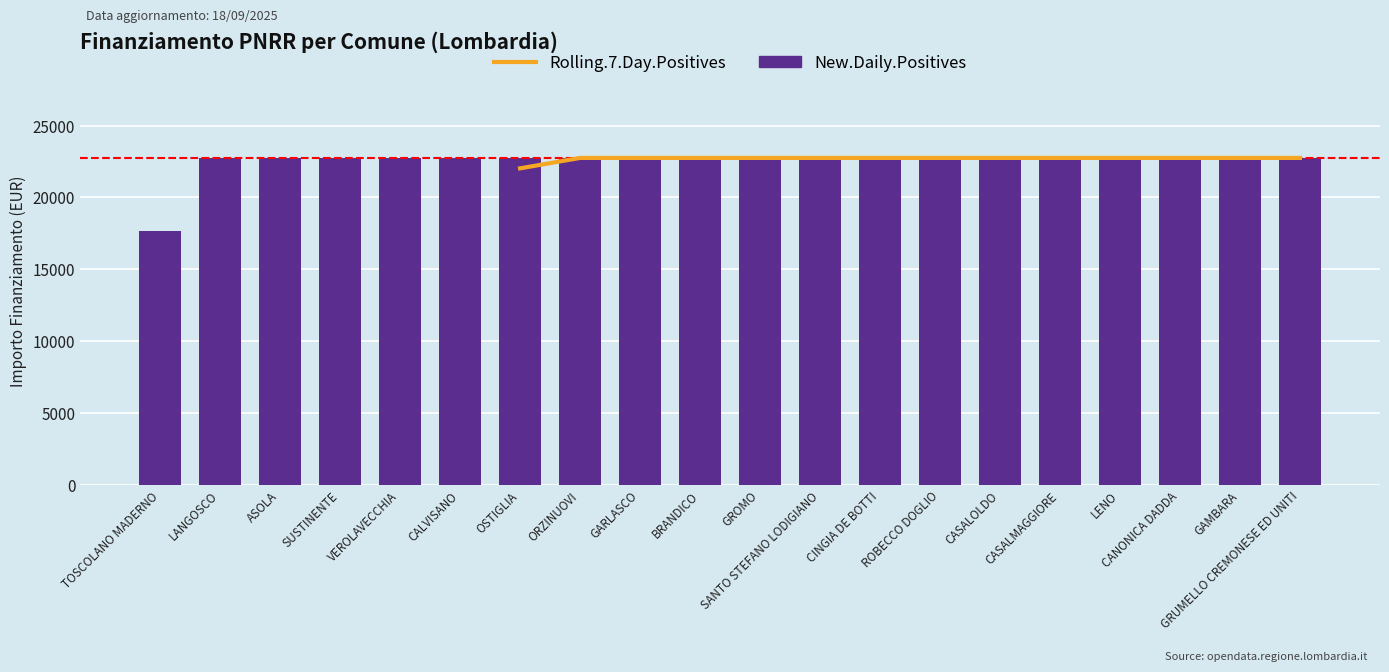

What is the difference between the maximum and minimum values in the New.Daily.Positives series?

5075.2